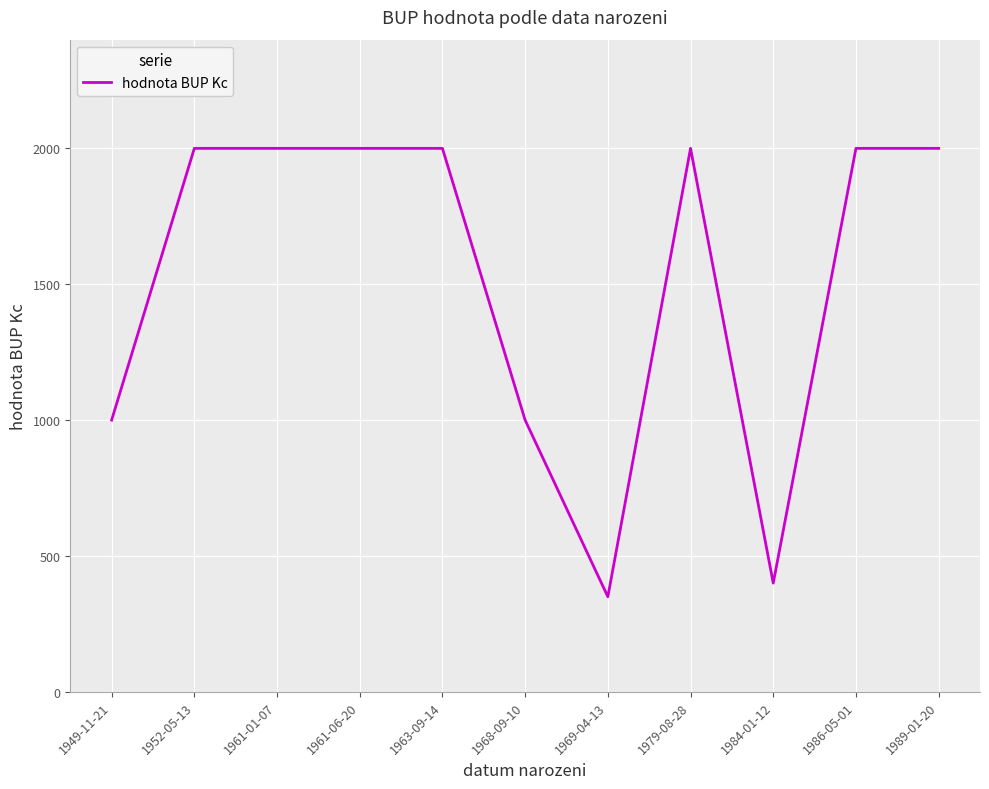

What is the approximate value at 1961-01-07?

2000